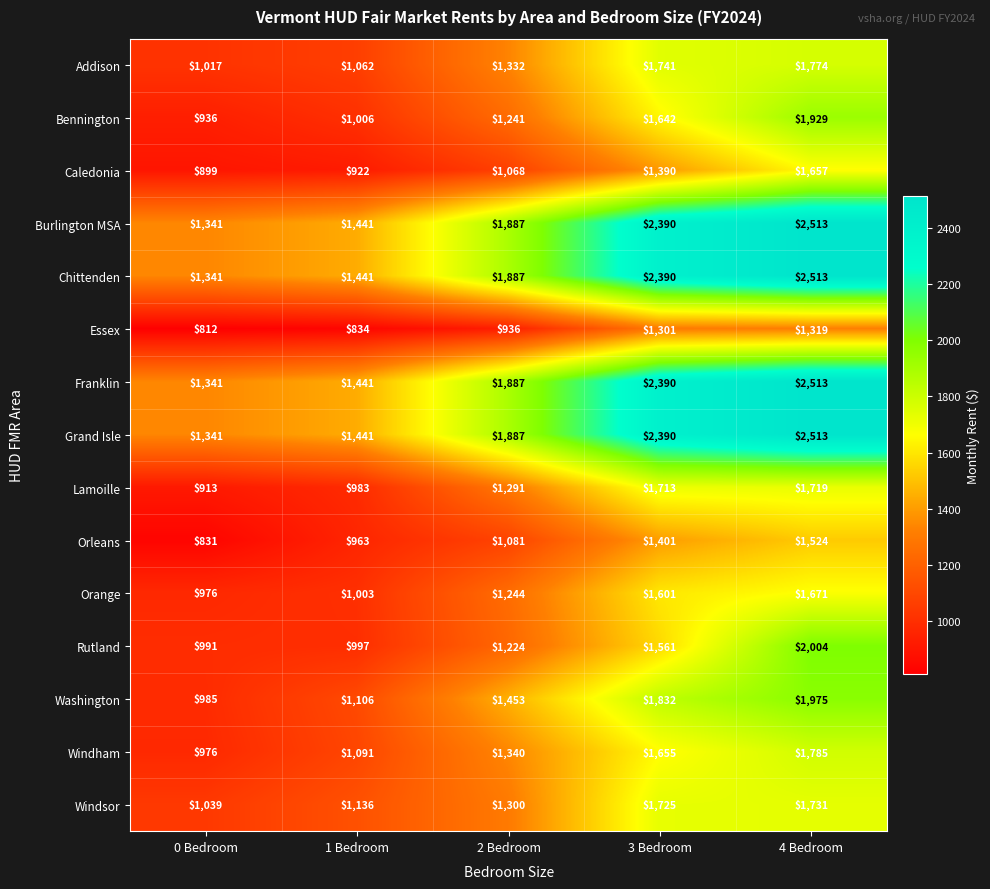

At which category is the sum across all series the highest?

4 Bedroom